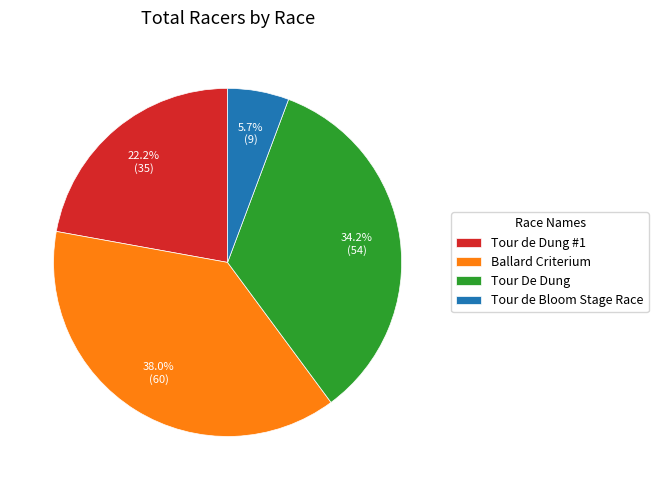

What is the ratio of the value at Ballard Criterium to the value at Tour de Bloom Stage Race?

6.7